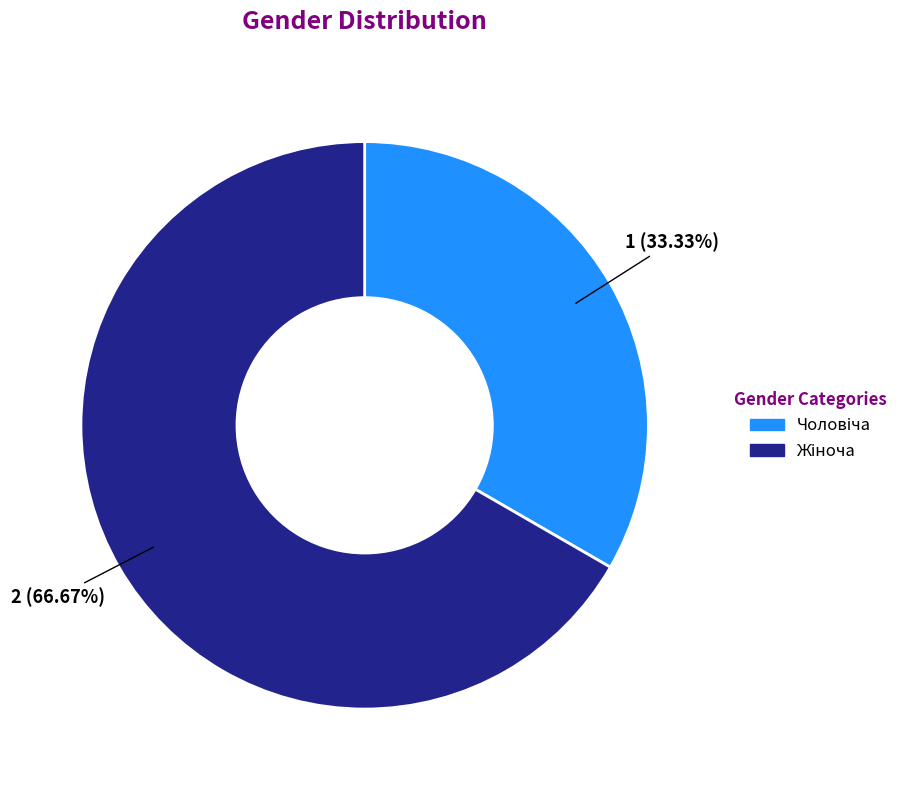

Is there any slice that represents more than half of the pie?

Yes